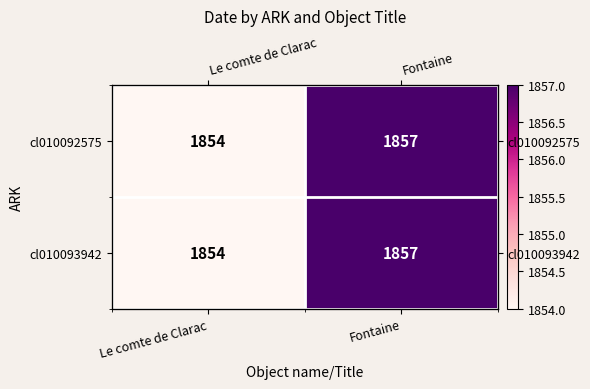

What is the difference between the maximum and minimum values in the cl010093942 series?

3